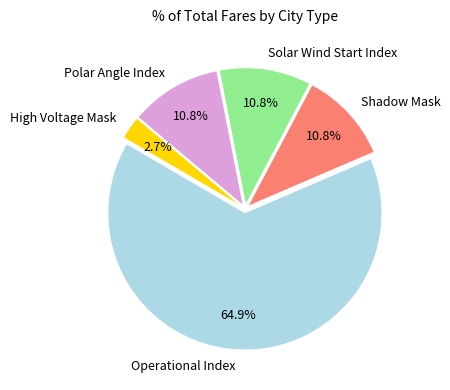

Which slice represents more than half of the pie?

Operational Index